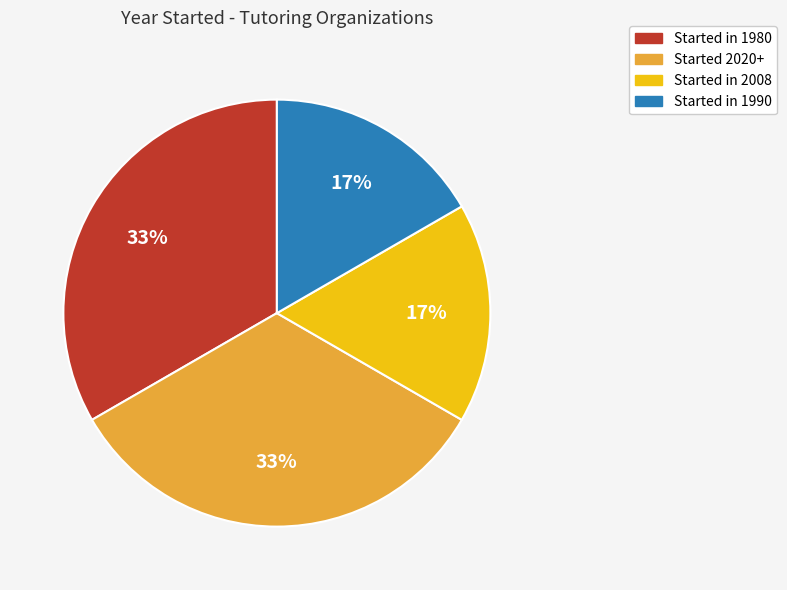

To the nearest percent, what is the average slice percentage?

25%